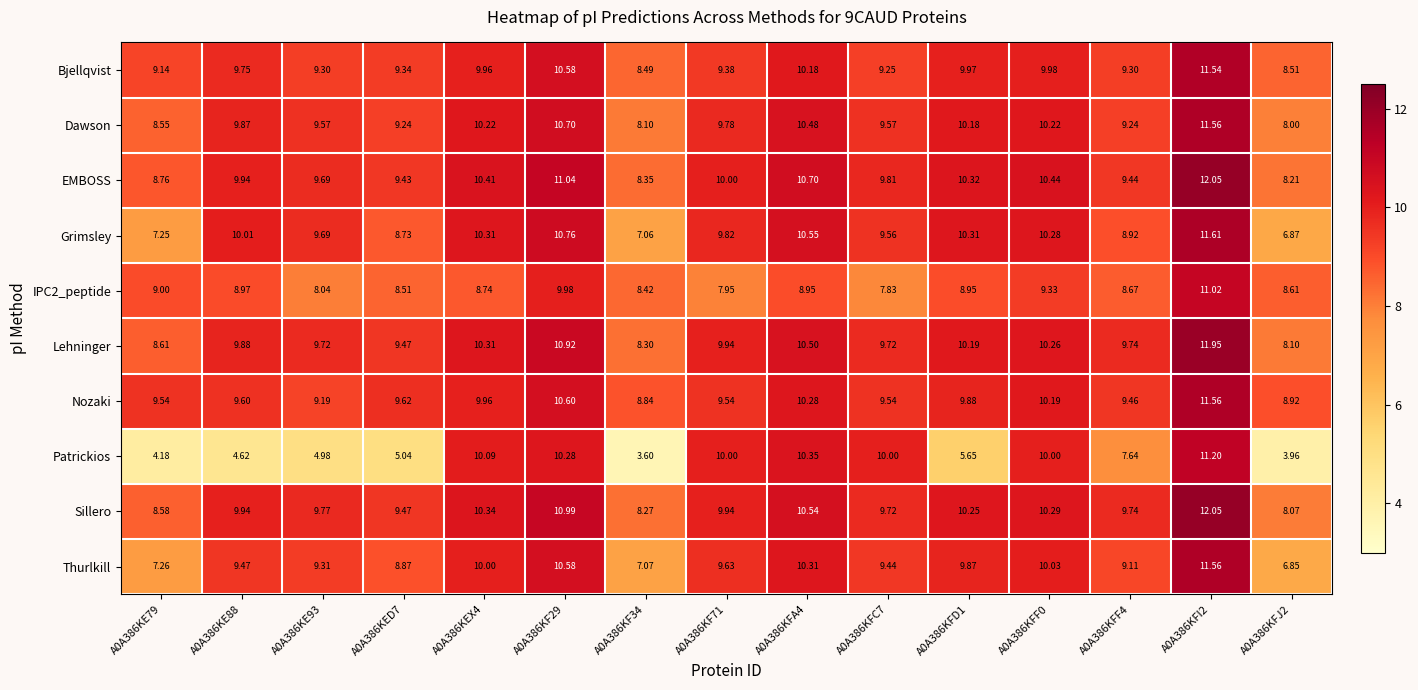

At which category is the sum across all series the highest?

A0A386KFI2